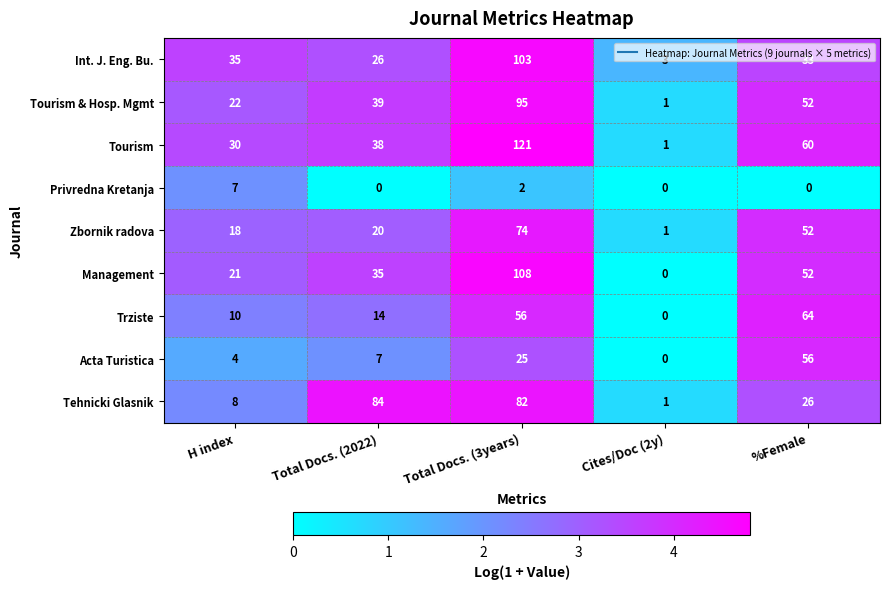

What is the difference between the highest and lowest values at %Female?

64